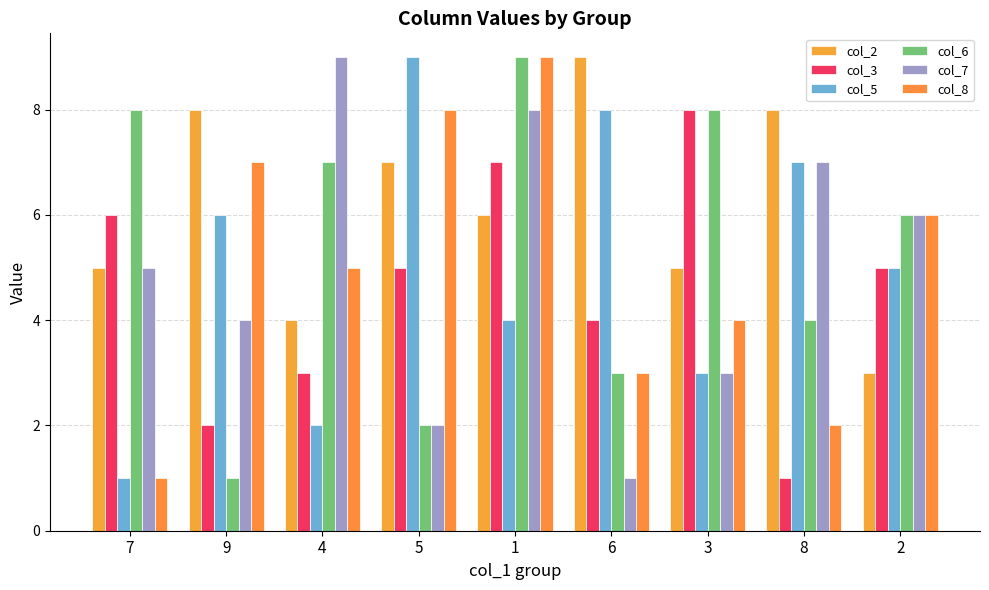

What are all the series names shown in the legend?

col_2, col_3, col_5, col_6, col_7, col_8